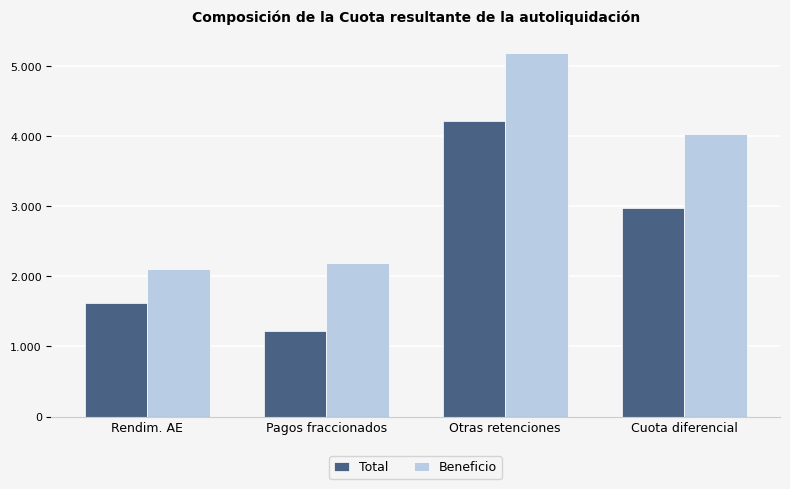

Which series has the widest spread of values?

Beneficio